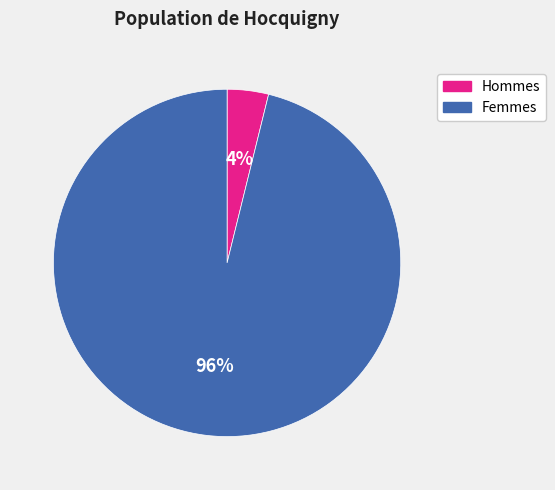

Is the sum of Femmes and Hommes greater than half?

Yes